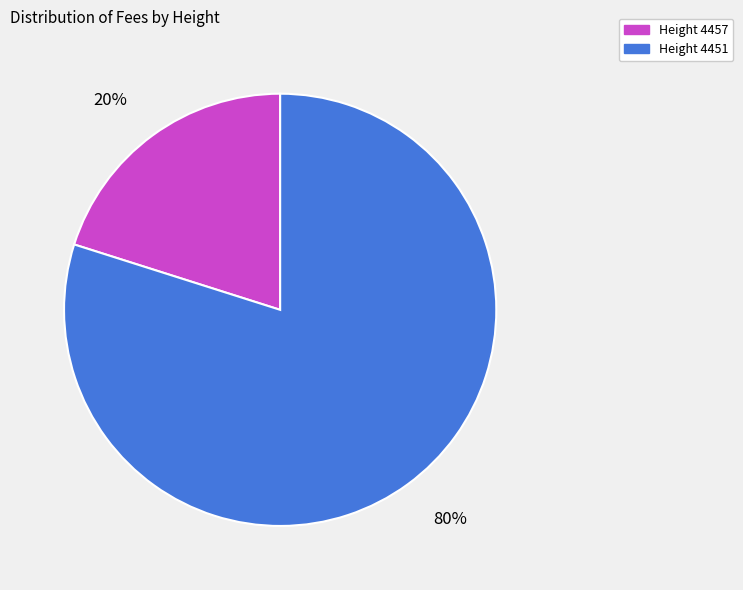

Does any single category account for the majority?

Yes